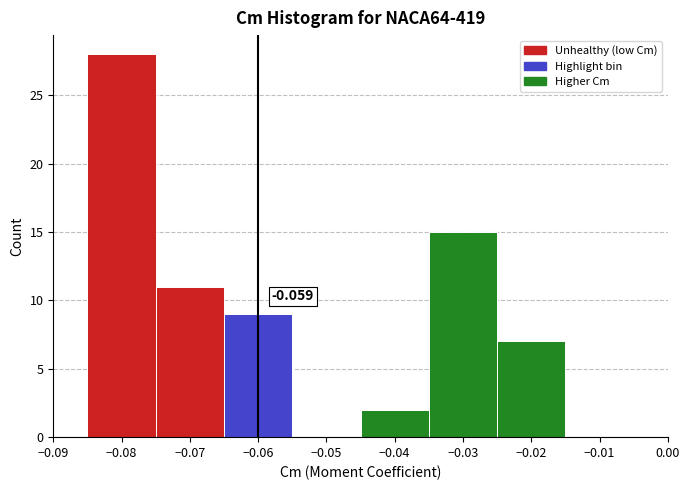

Which range on the x-axis has the tallest bar?

-0.085 to -0.075